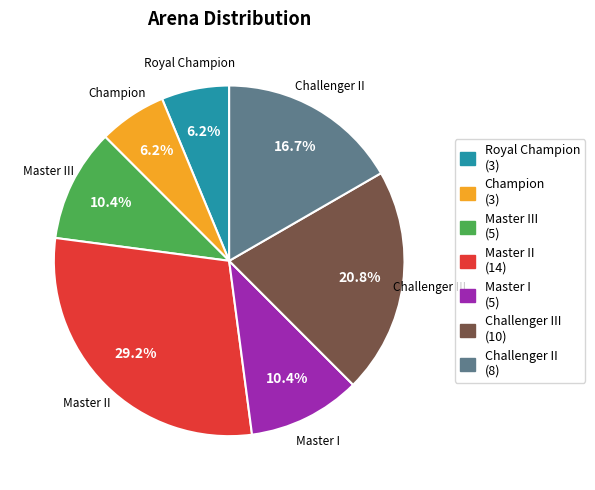

To the nearest percent, what is the difference between the largest and smallest slice percentages?

23%